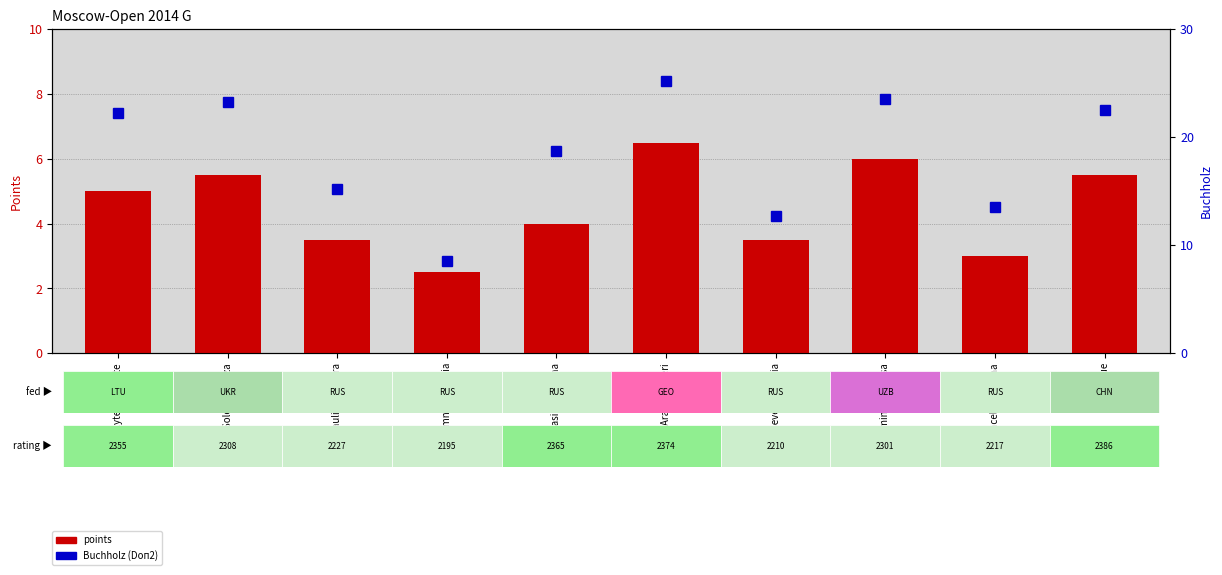

What position from the right is Wang Jue?

1